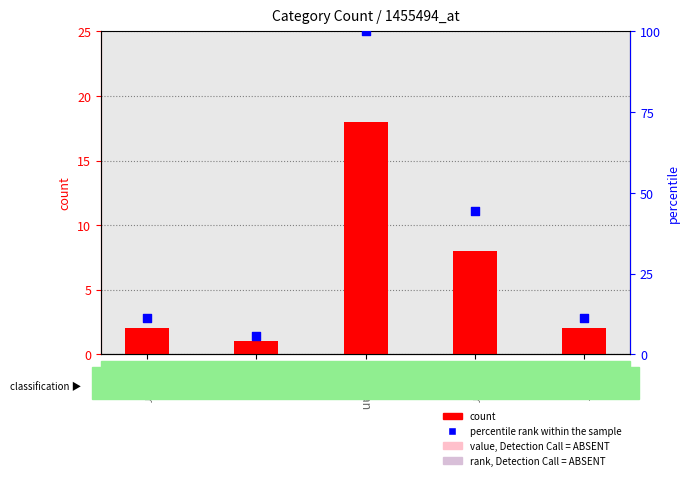

Which series reaches the minimum Y coordinate?

count